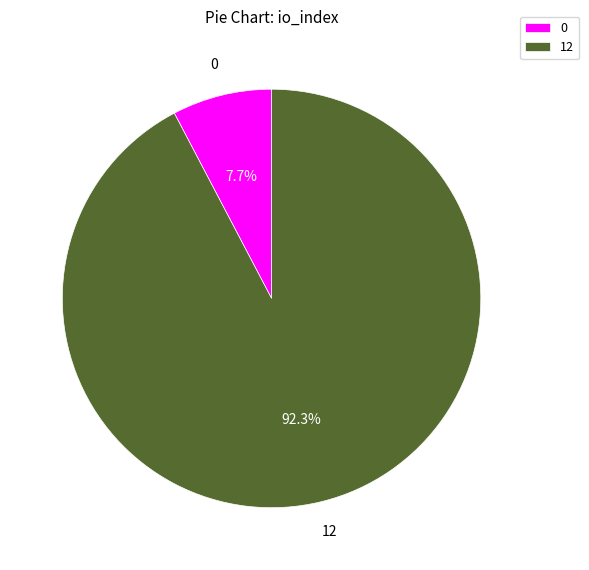

Which slice is the largest?

12